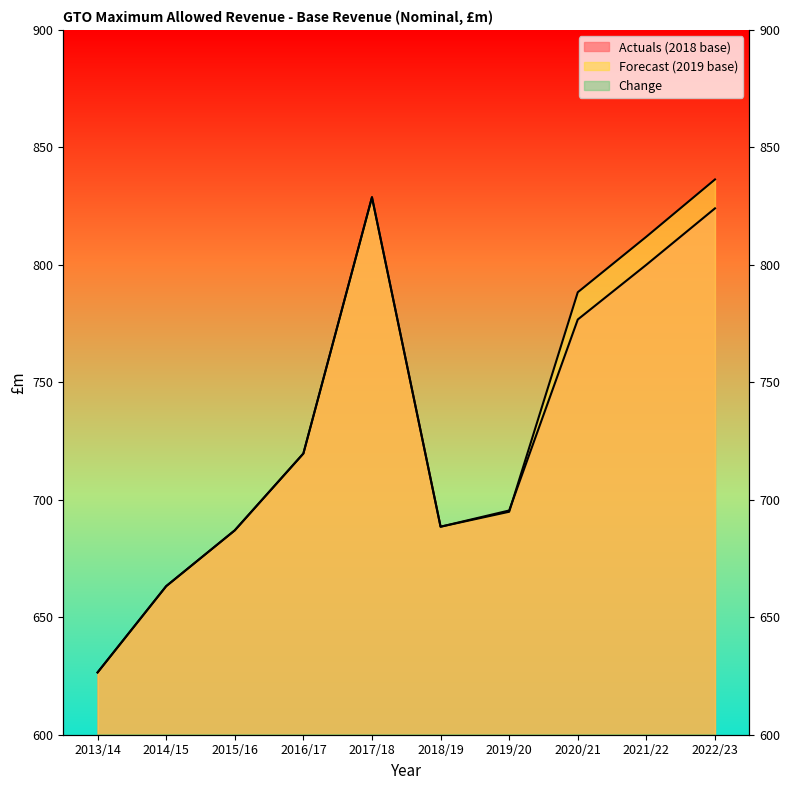

Which series has the largest range (max minus min)?

Forecast (2019 base)